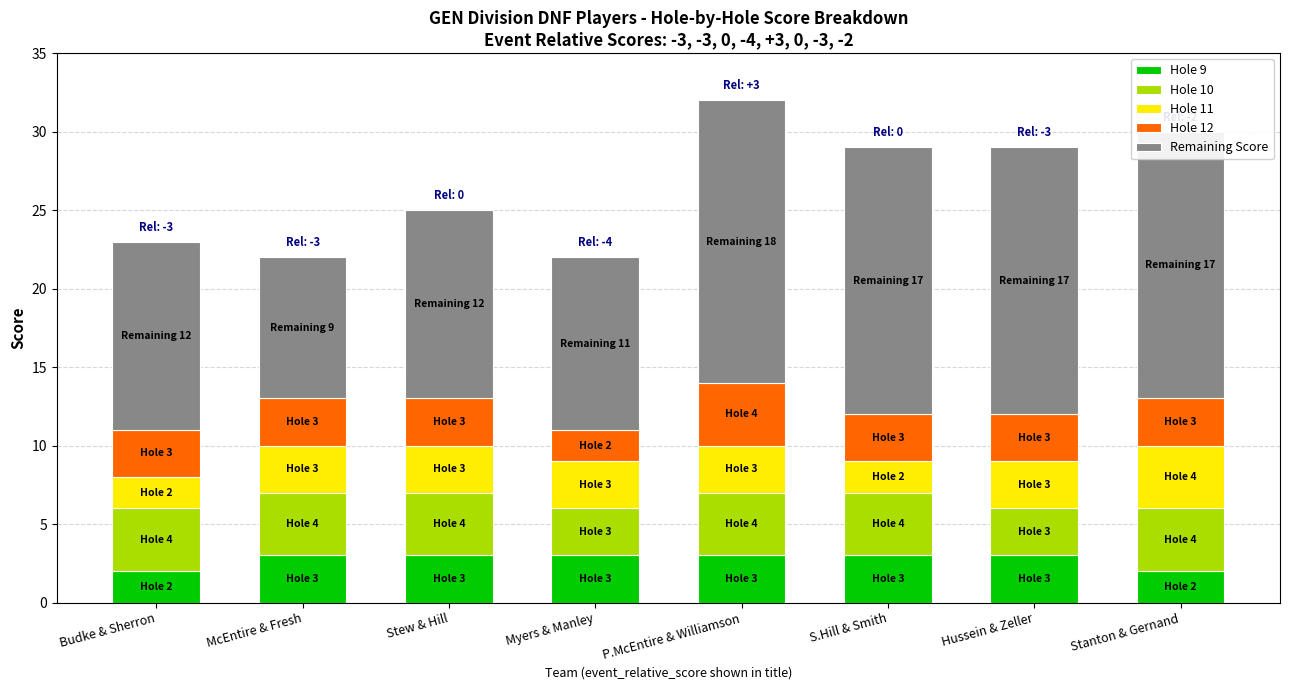

What is the total value across all series at Budke & Sherron?

23